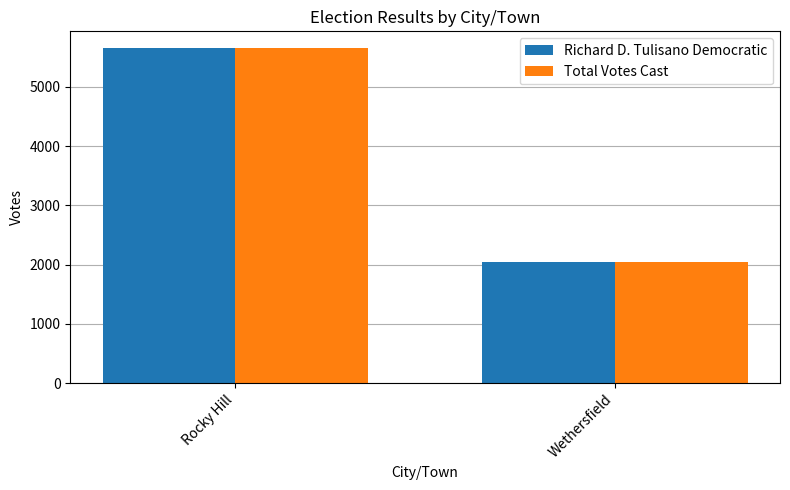

What is the total value across all series at Wethersfield?

4086